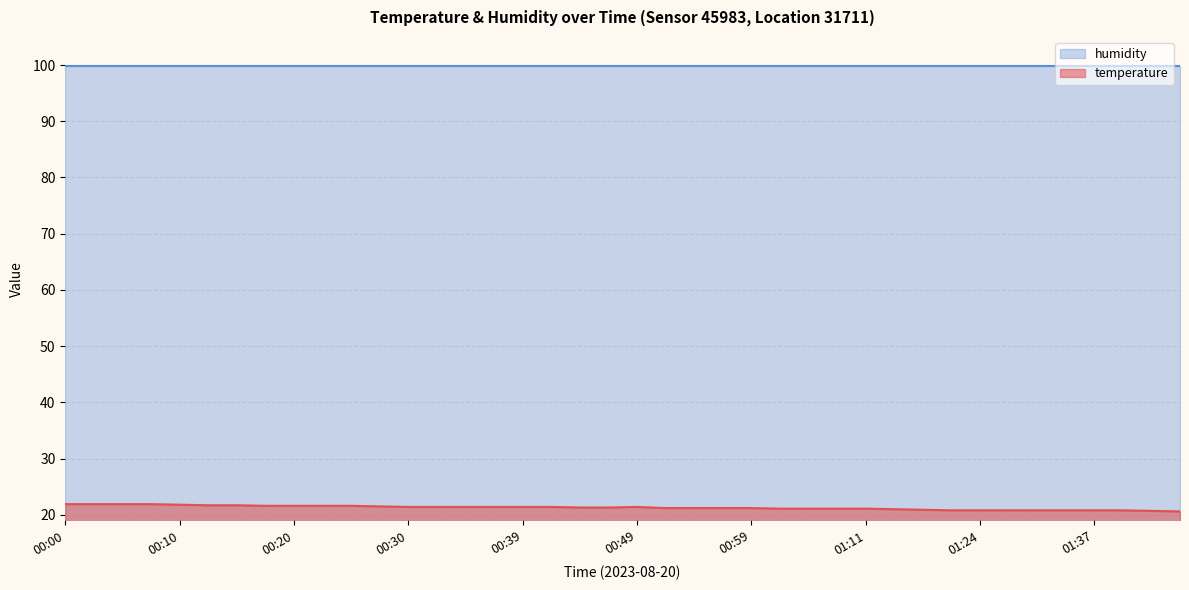

List the labels in order of value, largest first.

00:00, 00:03, 00:05, 00:08, 00:10, 00:12, 00:15, 00:17, 00:20, 00:22, 00:25, 00:27, 00:30, 00:32, 00:34, 00:37, 00:39, 00:42, 00:49, 00:44, 00:47, 00:52, 00:54, 00:57, 00:59, 01:01, 01:04, 01:06, 01:11, 01:14, 01:16, 01:19, 01:24, 01:29, 01:32, 01:34, 01:37, 01:39, 01:42, 01:44